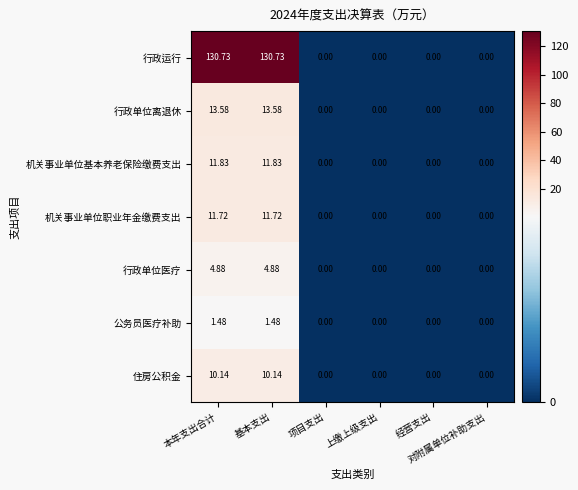

Which series has the largest range (max minus min)?

行政运行